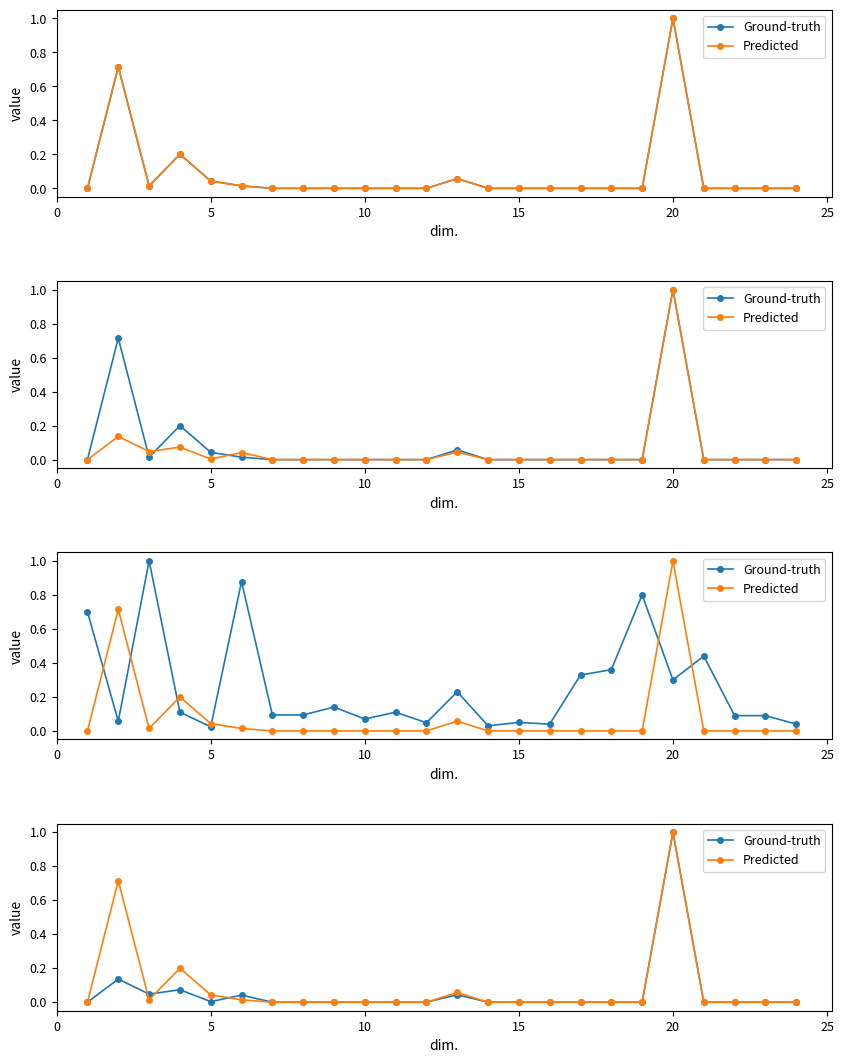

How many values in Ground-truth are above zero?

7